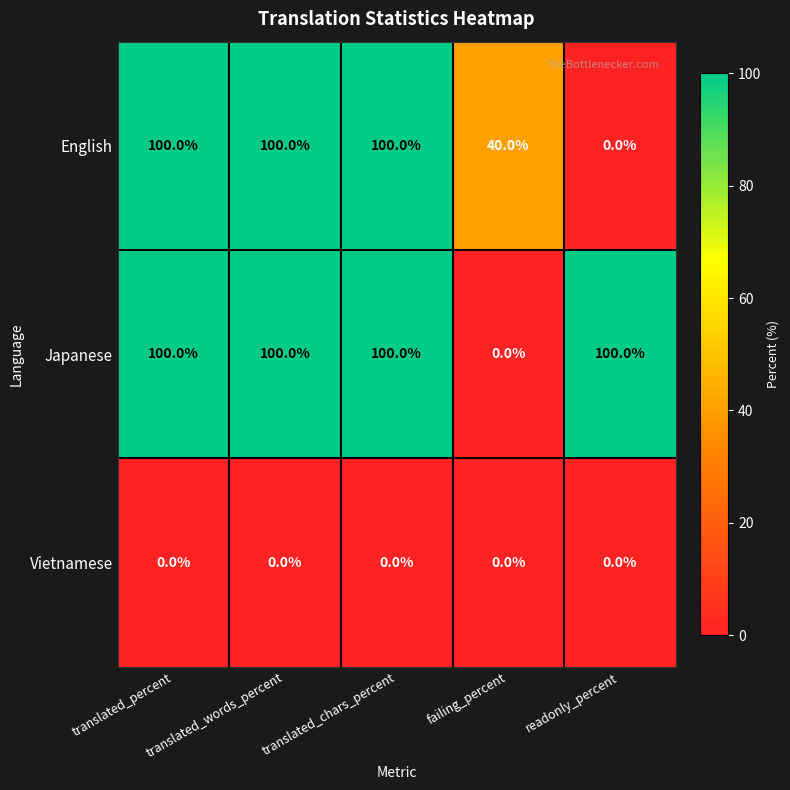

How many positive values does the English series have?

4